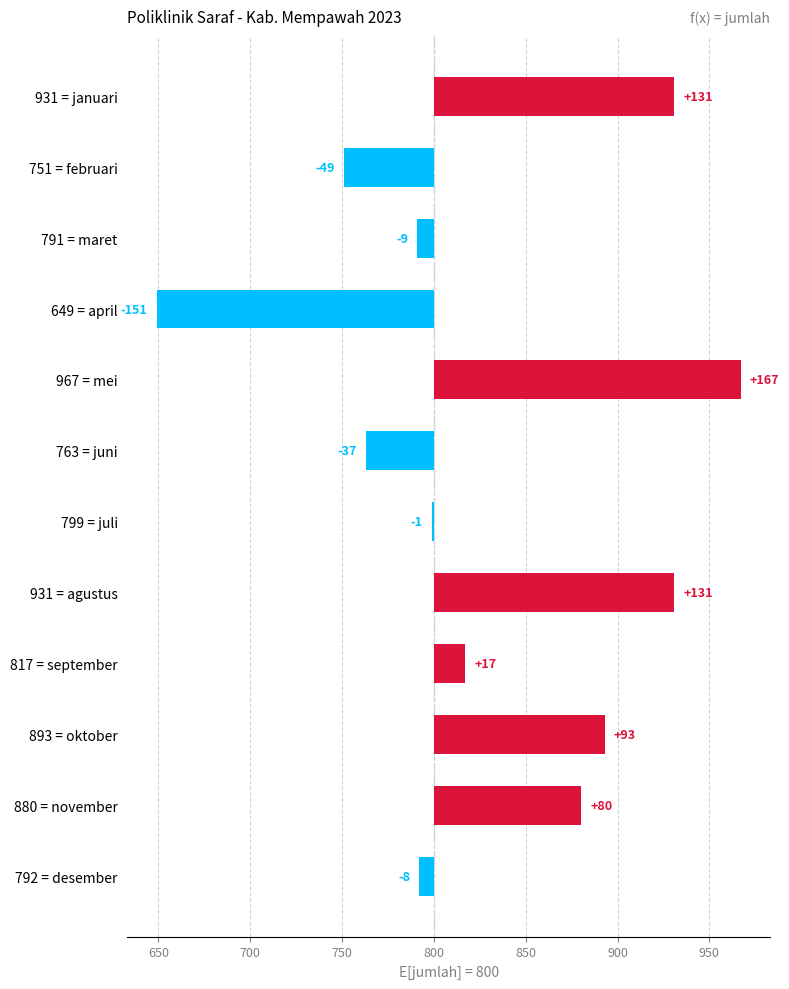

How many negative values are there?

6